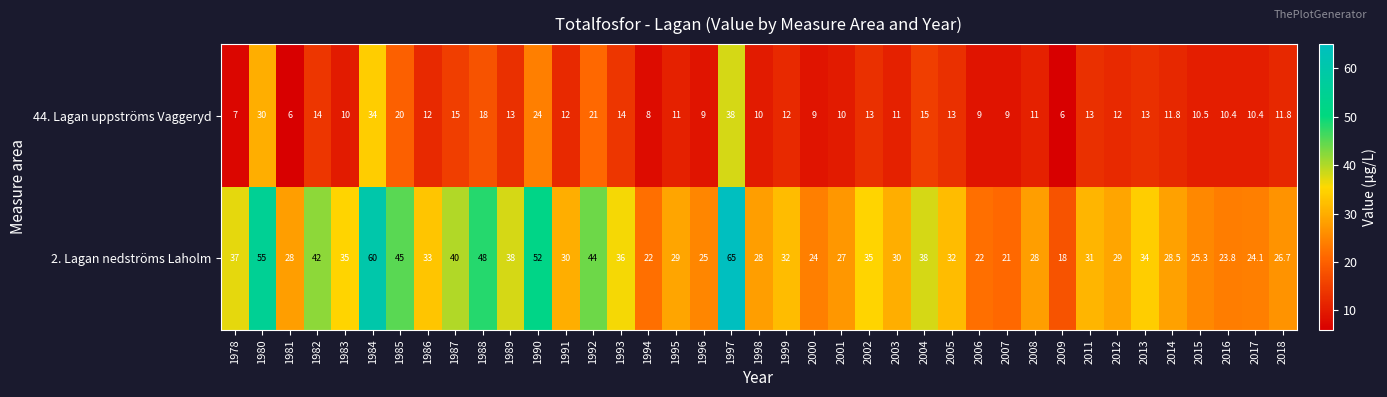

Between 2000 and 2015, which series saw the biggest shift?

row_0